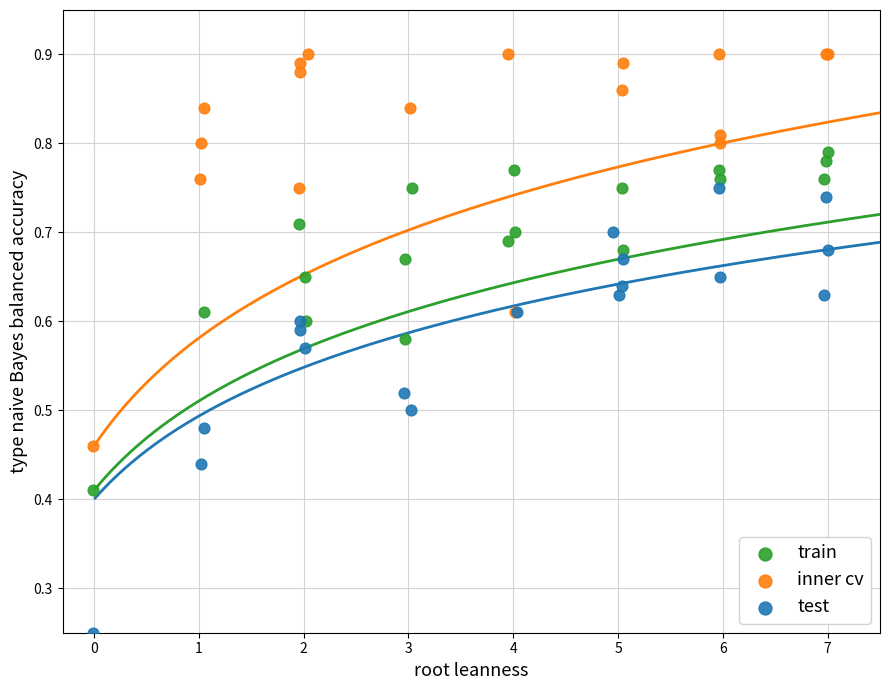

Which series contains the highest Y value?

inner cv